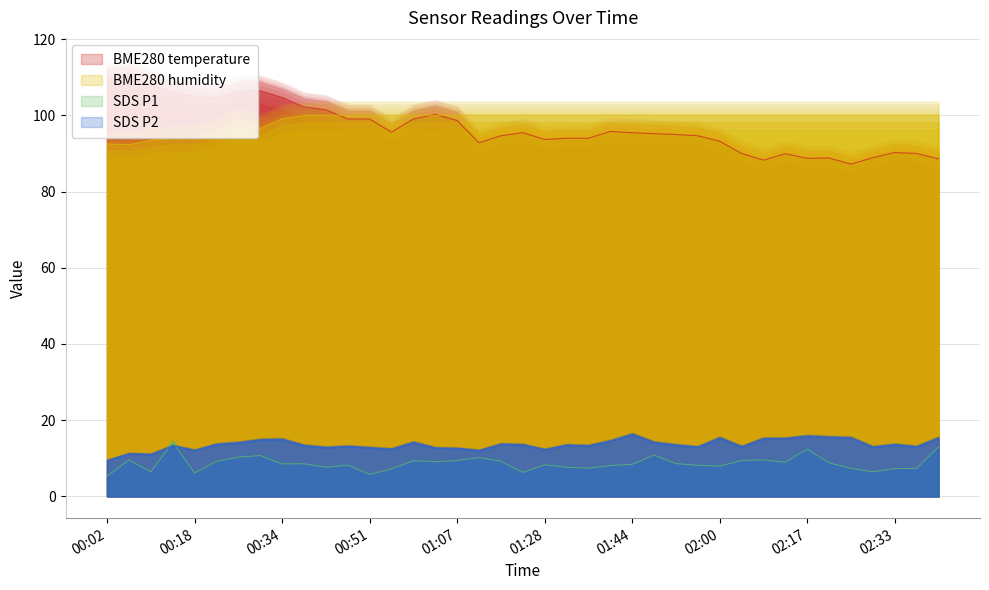

The value of SDS_P2 at 02:09 is 15.1. True or false?

True